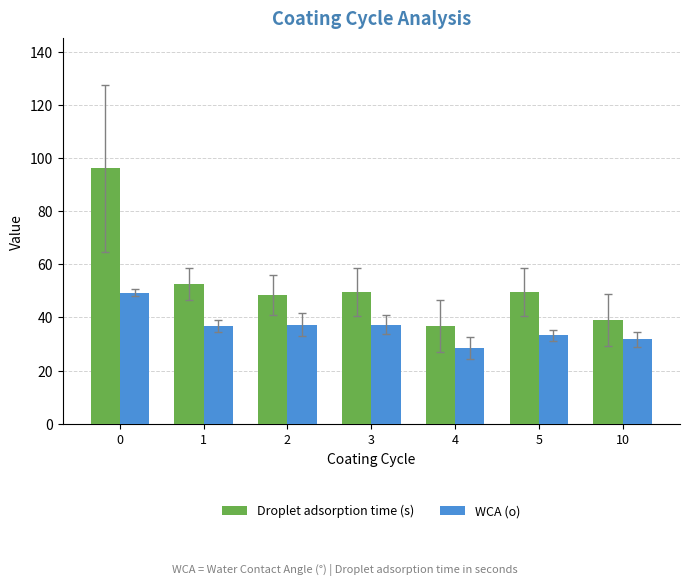

How many categories are shown in the chart?

7